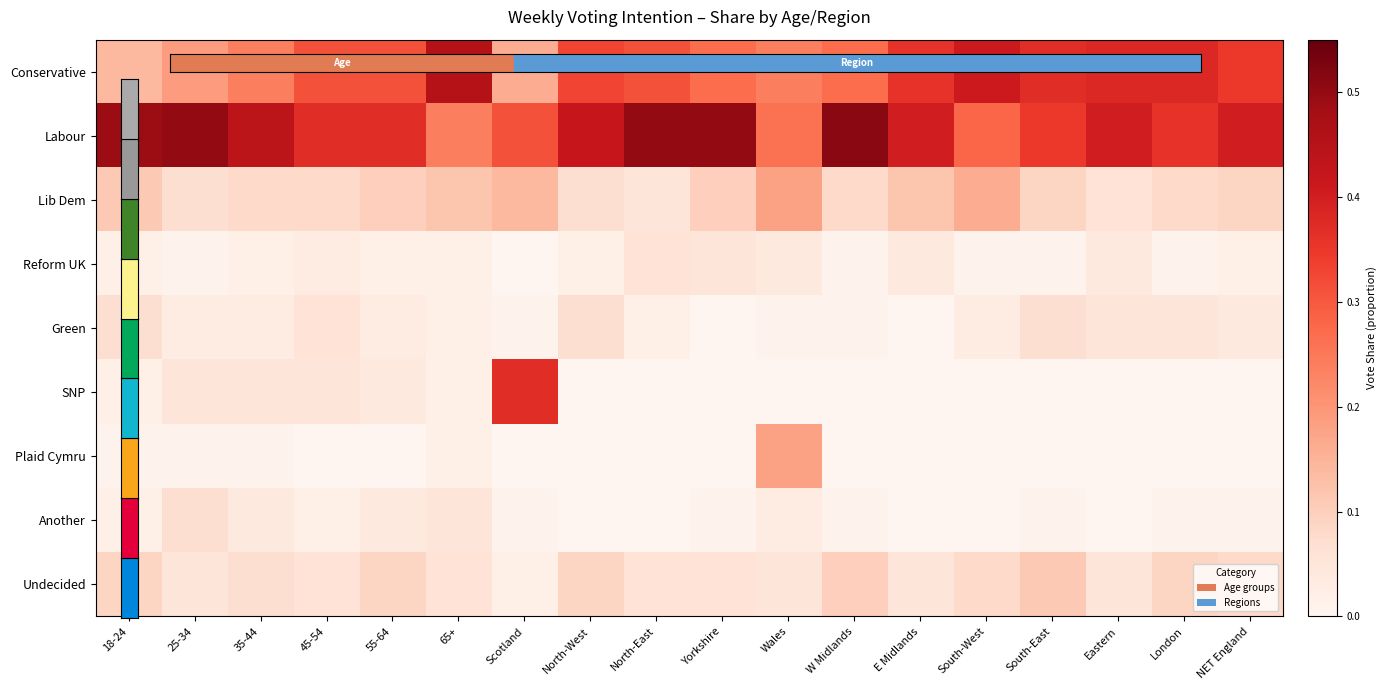

What is the greatest value displayed?

0.5